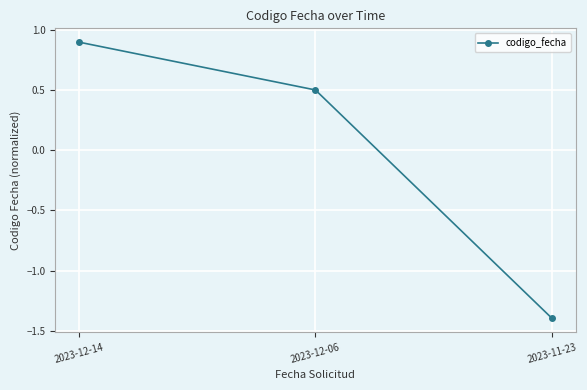

List the labels in order of value, largest first.

2023-12-14, 2023-12-06, 2023-11-23